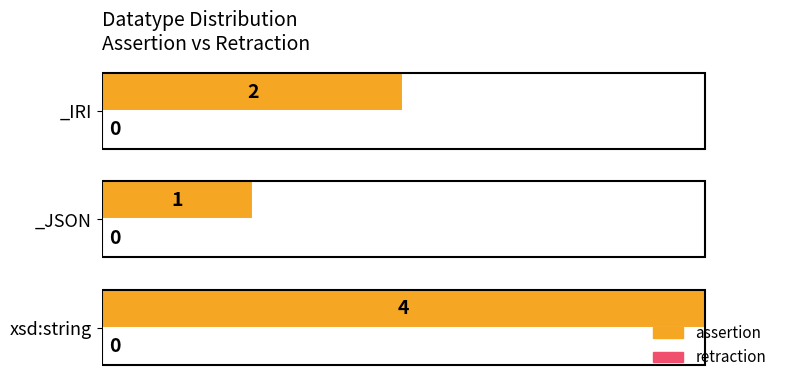

What is the change in value from xsd:string to _JSON?

-3